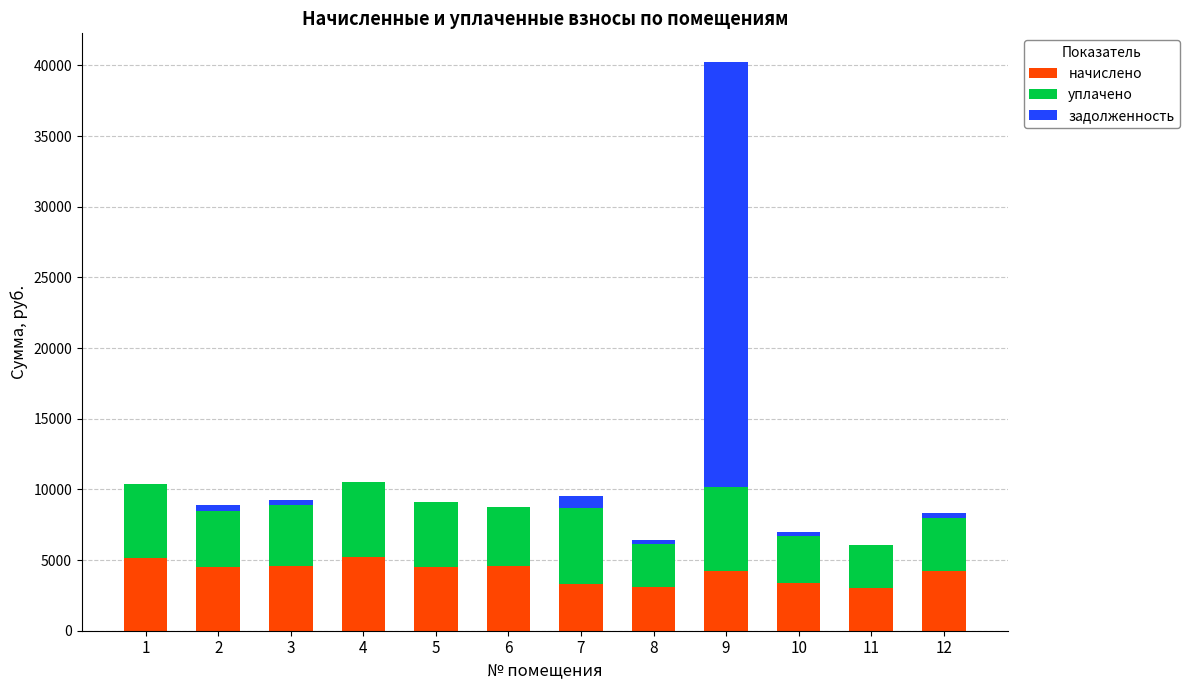

What is the sum of all начислено values?

49880.3